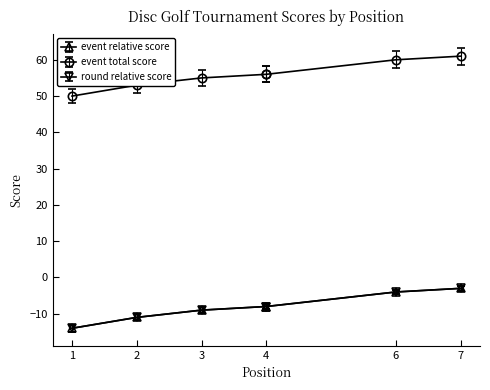

At which category is the sum across all series the highest?

7